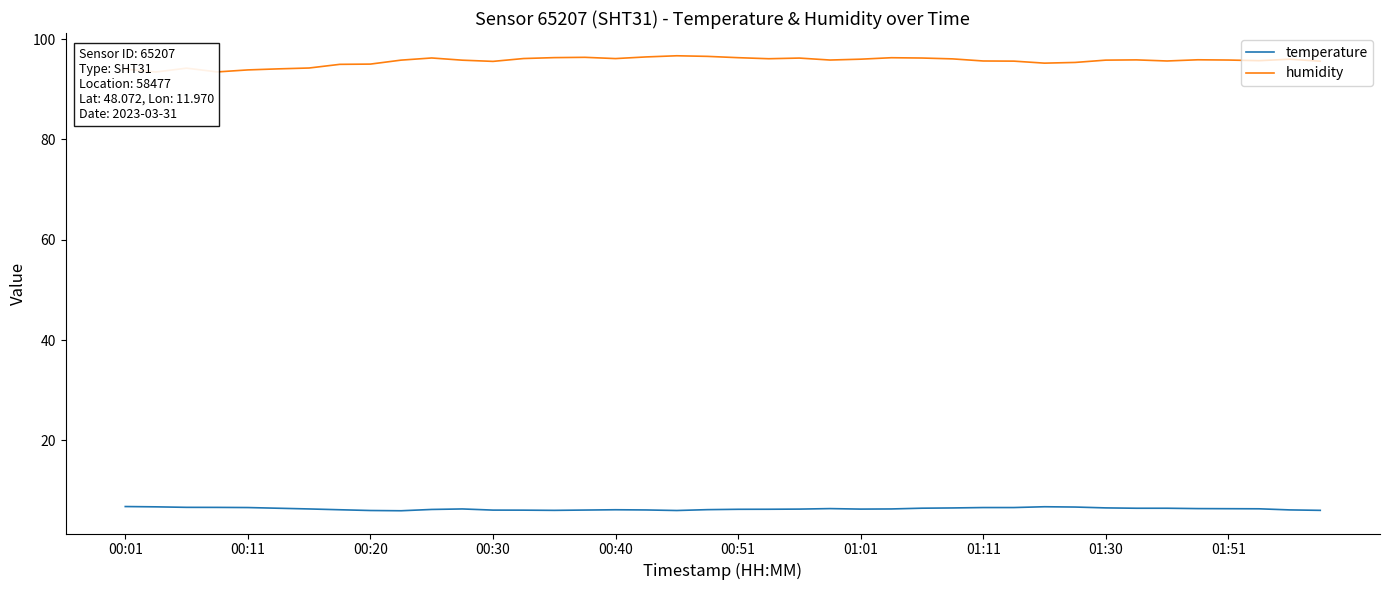

What is the difference between the temperature values at 01:51 and 00:11?

0.2